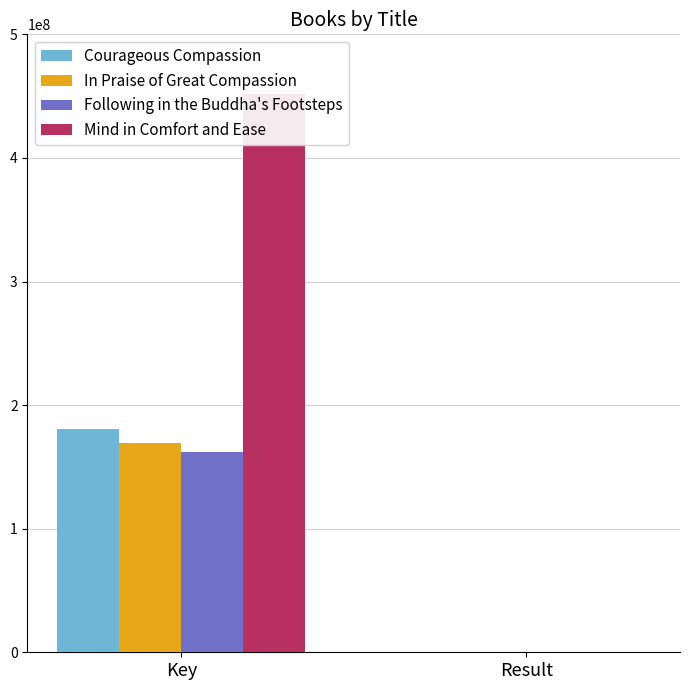

Rank the categories by Courageous Compassion value from highest to lowest.

Key, Result